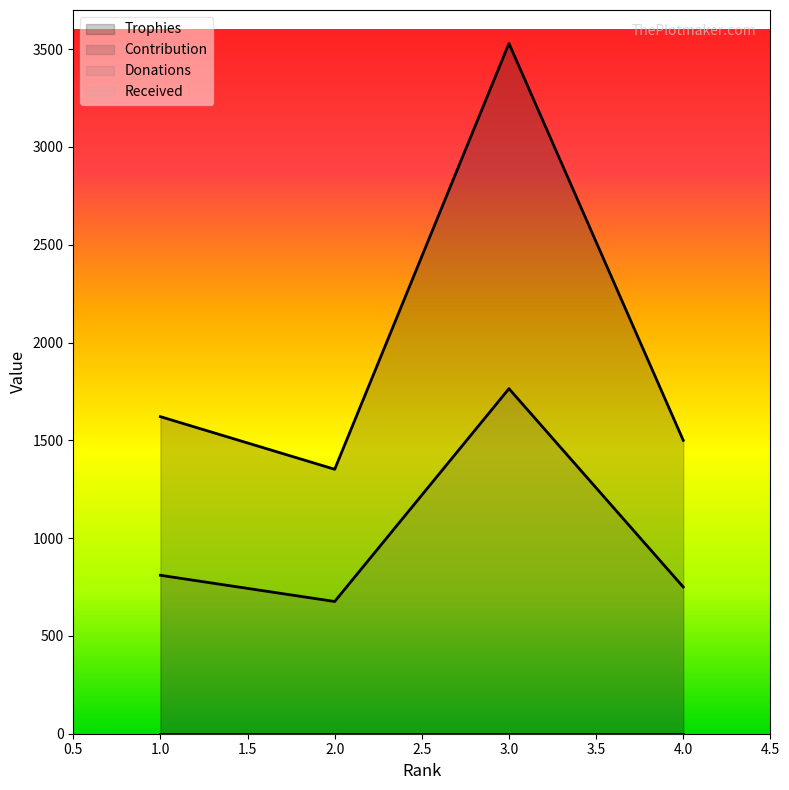

List the series in order of their peak value, highest first.

Trophies, Contribution